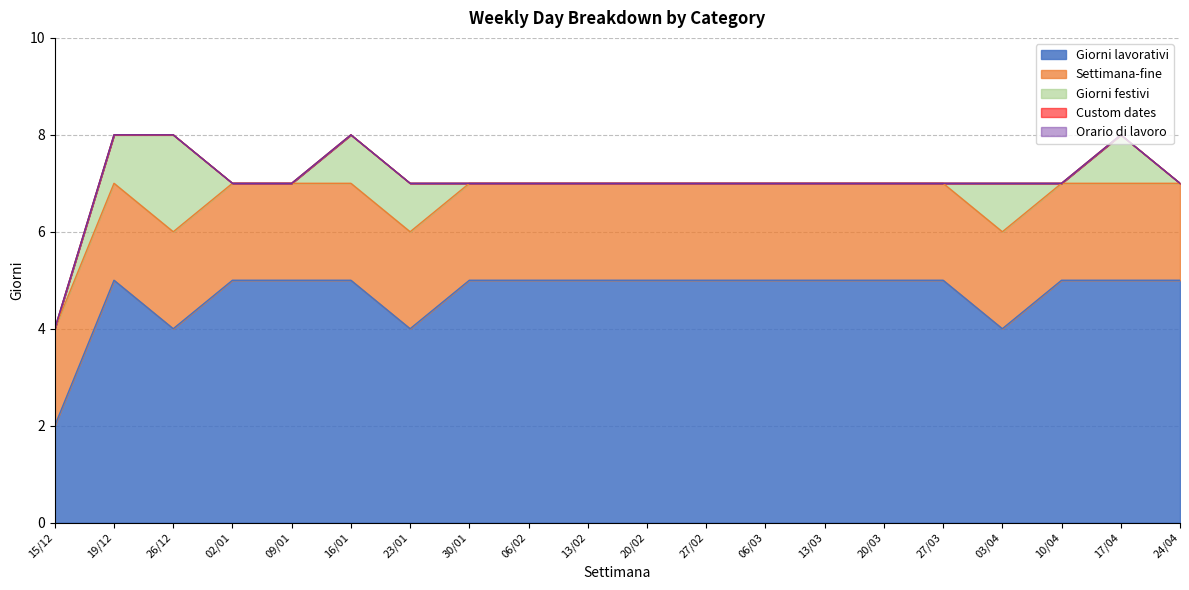

True or false: Giorni lavorativi has a value of 5 at 13/03.

True